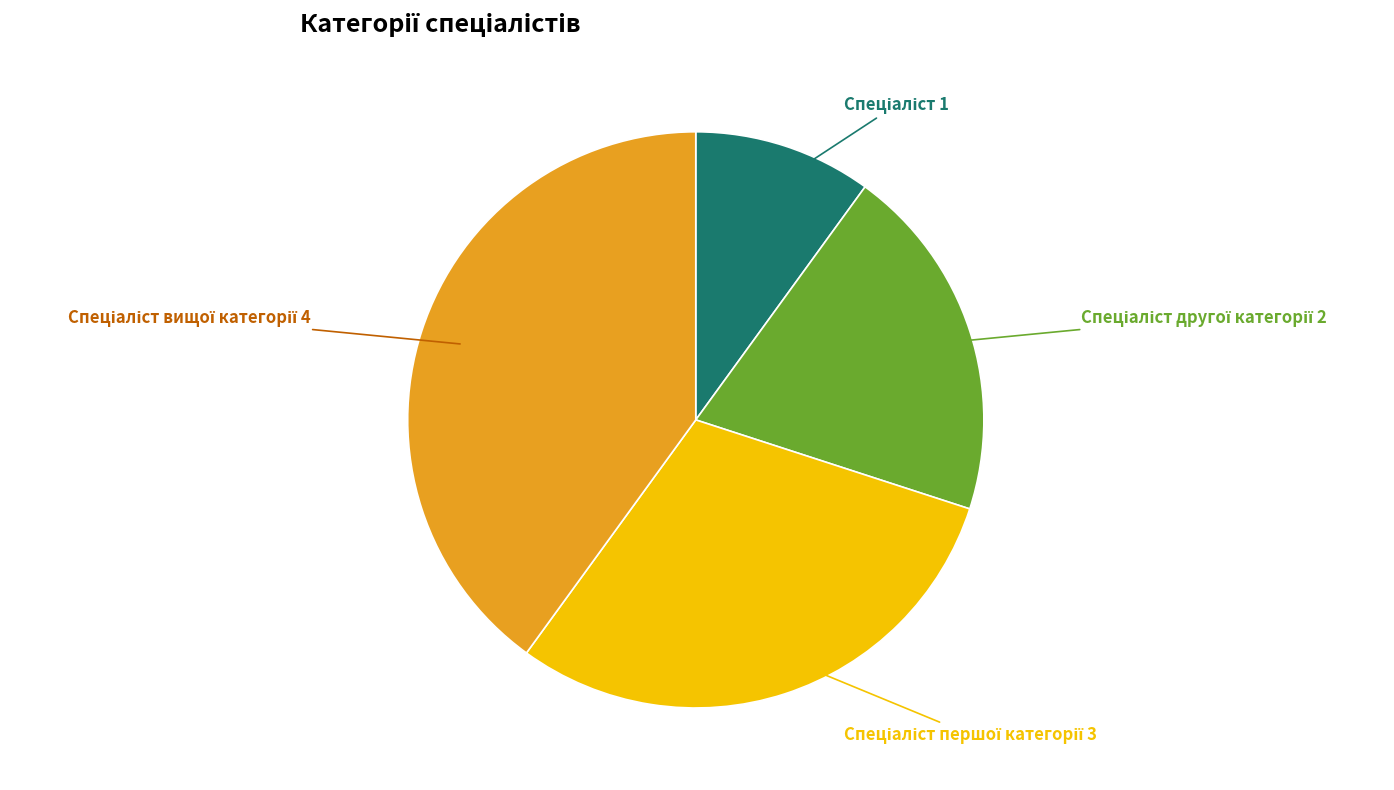

Is there any slice that represents more than half of the pie?

No